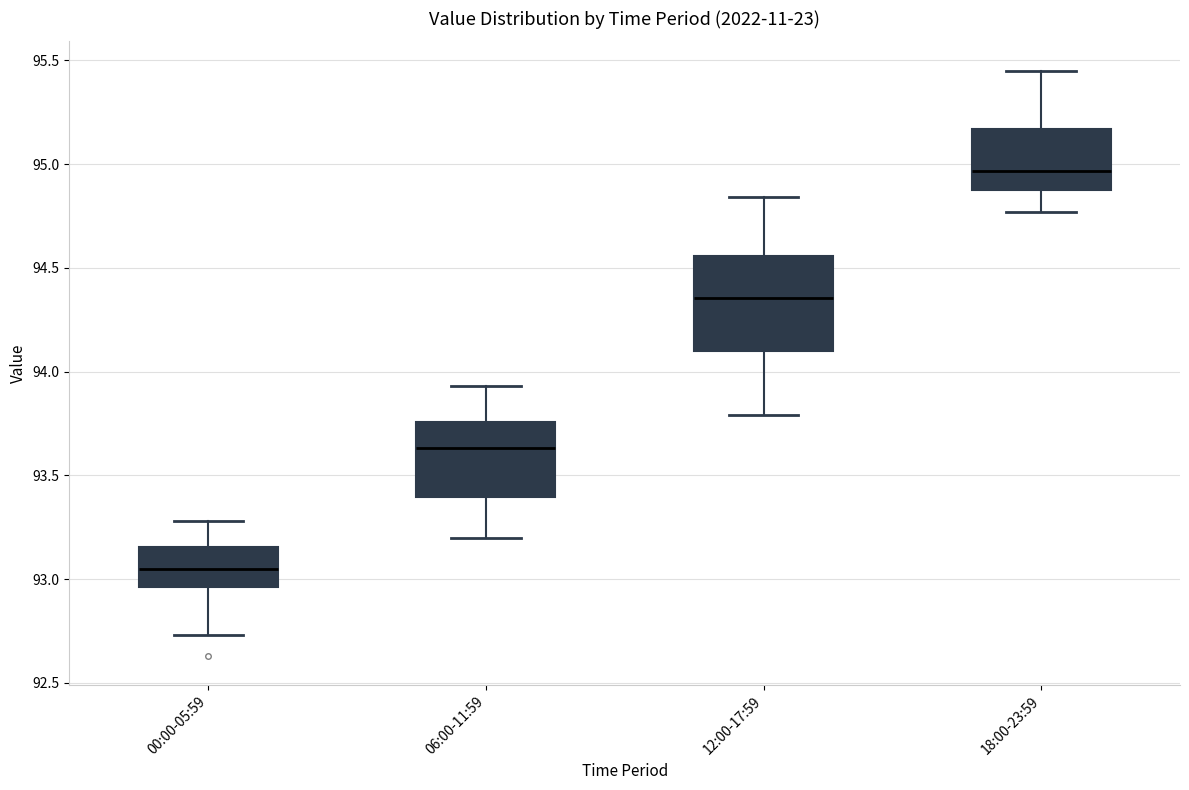

Reading left to right, read every box against the y-axis: the position of its median line, the range the box covers, and the ends of its whiskers. The values are not printed on the chart, so give them approximately, as read against the axis.

00:00-05:59: median 93.05, box 92.95 to 93.15, whiskers 92.75 to 93.30
06:00-11:59: median 93.65, box 93.40 to 93.75, whiskers 93.20 to 93.95
12:00-17:59: median 94.35, box 94.10 to 94.55, whiskers 93.80 to 94.85
18:00-23:59: median 94.95, box 94.85 to 95.15, whiskers 94.75 to 95.45